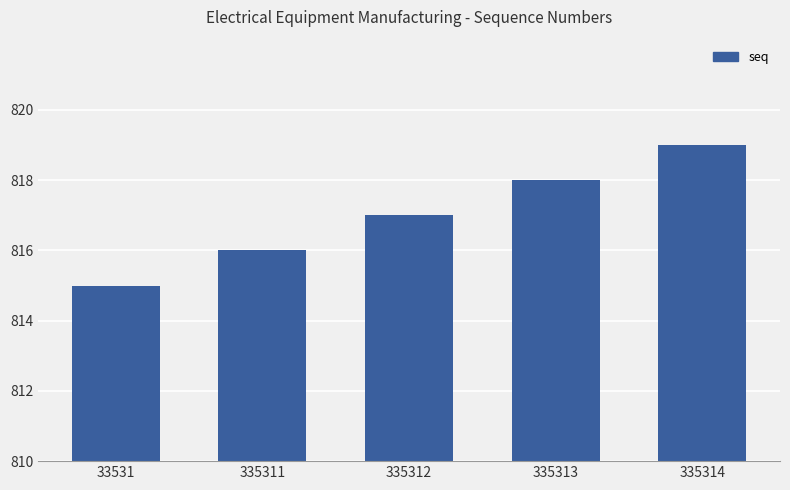

How many values are below 817?

2